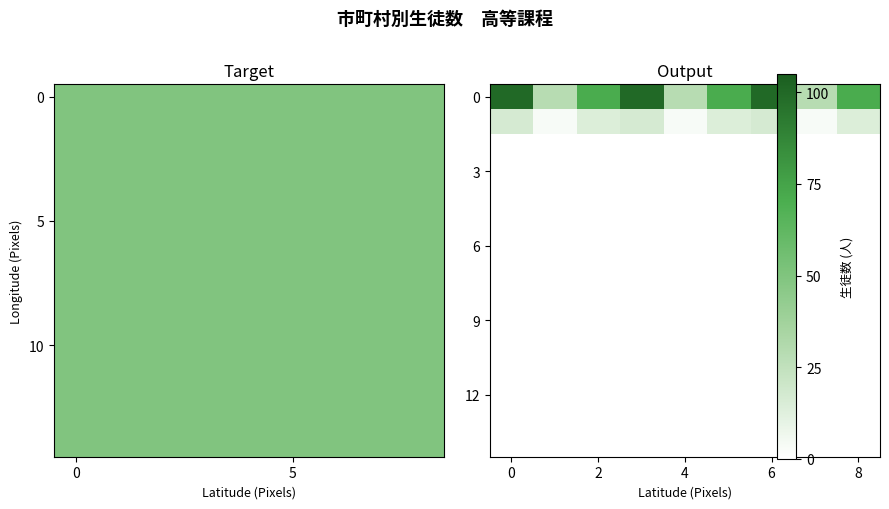

At how many categories does at least one series exceed 63?

6